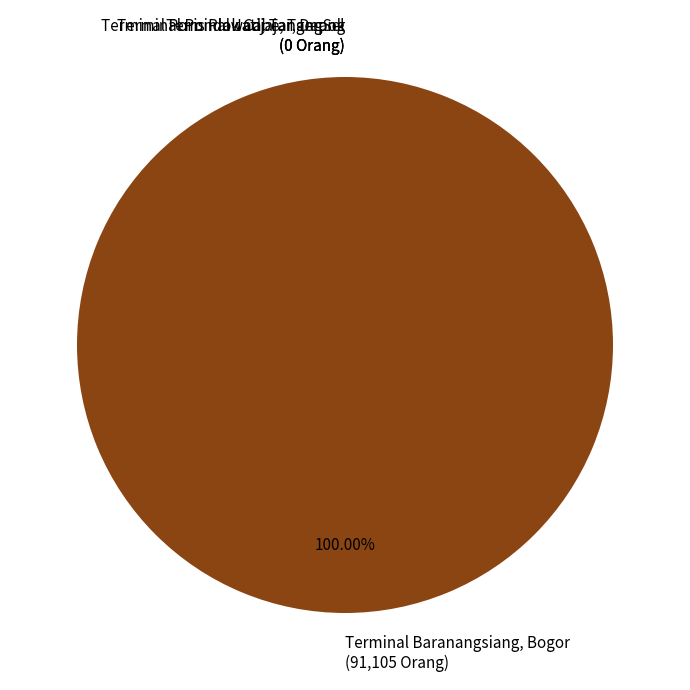

To the nearest percent, what is the average slice percentage?

25%